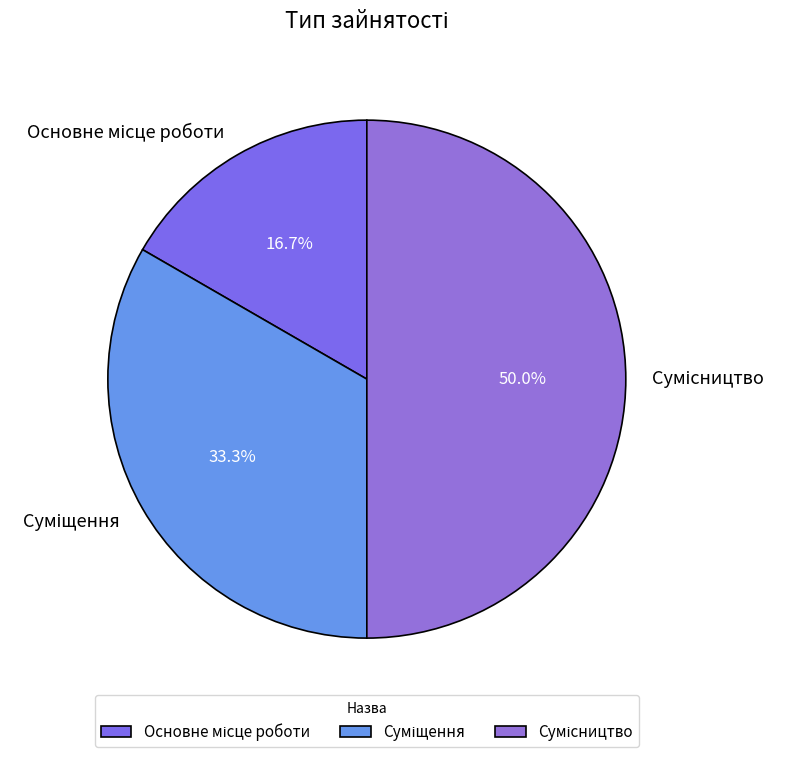

Is it true that Основне місце роботи is 30% of the pie?

False